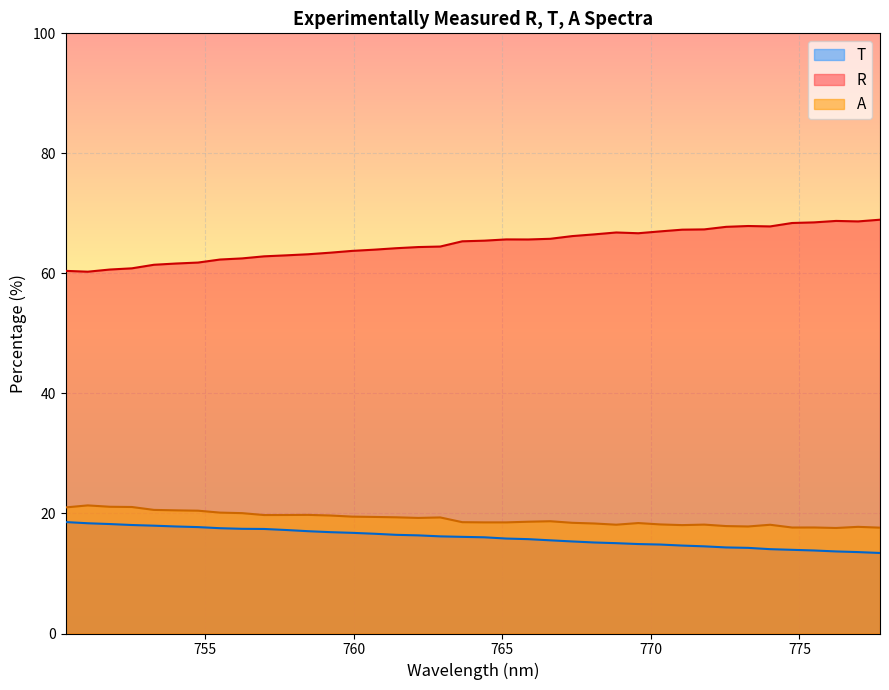

Which series has the largest total across all categories?

R